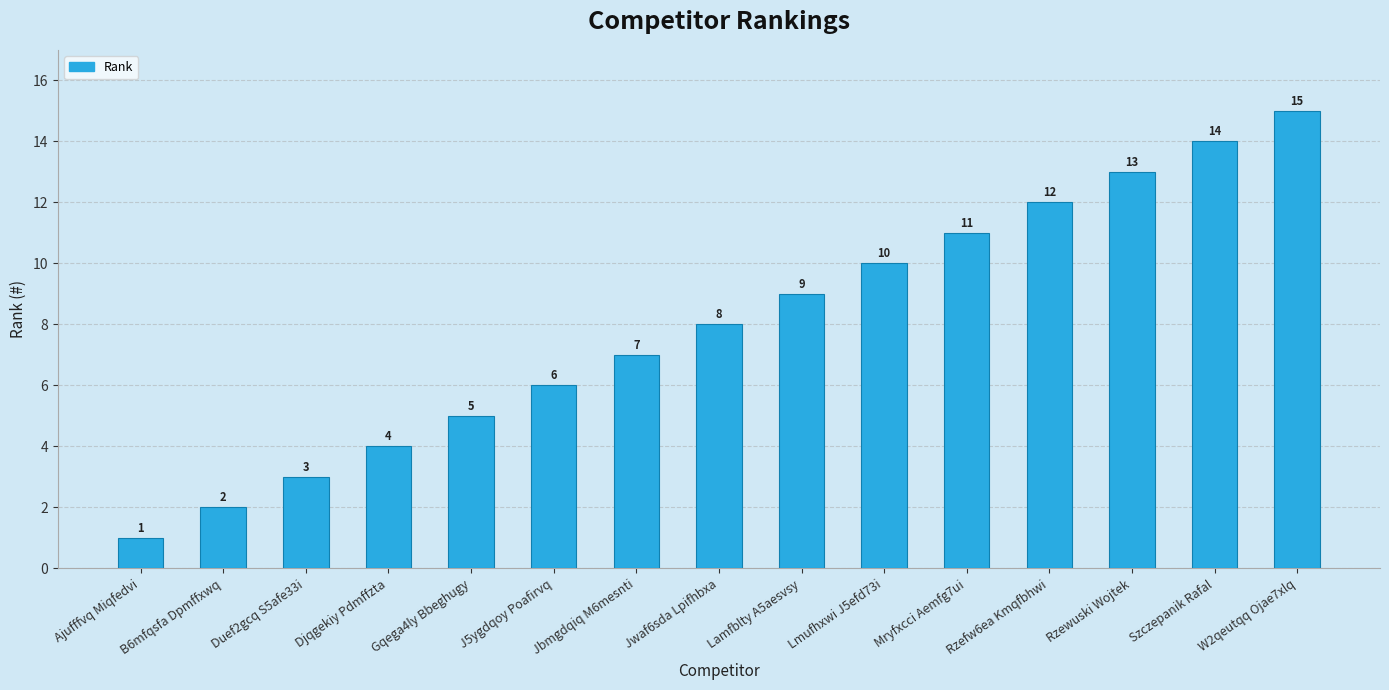

List the labels in order of value, largest first.

W2qeutqq Ojae7xlq, Szczepanik Rafal, Rzewuski Wojtek, Rzefw6ea Kmqfbhwi, Mryfxcci Aemfg7ui, Lmufhxwi J5efd73i, Lamfblty A5aesvsy, Jwaf6sda Lpifhbxa, Jbmgdqiq M6mesnti, J5ygdqoy Poafirvq, Gqega4ly Bbeghugy, Djqgekiy Pdmffzta, Duef2gcq S5afe33i, B6mfqsfa Dpmffxwq, Ajufffvq Miqfedvi